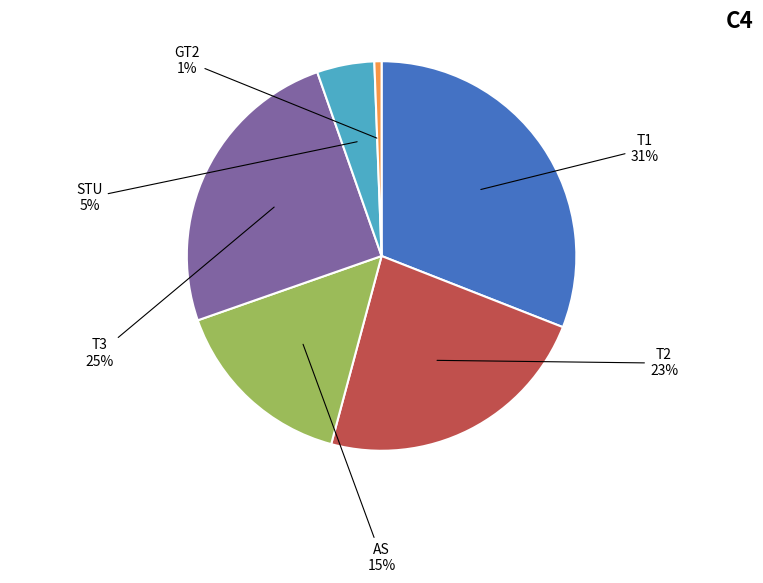

True or false: AS accounts for 9% of the total.

False